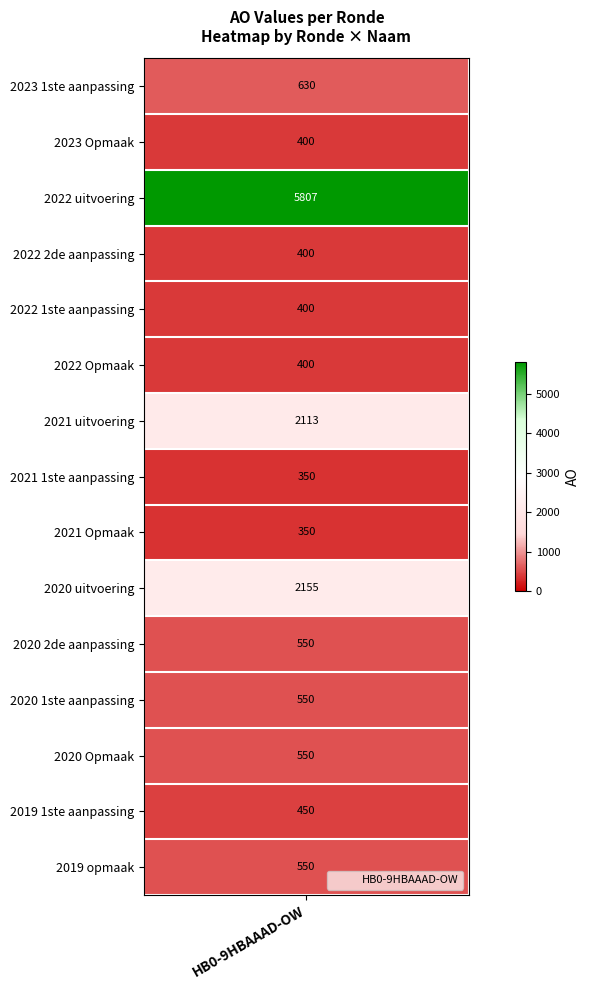

Is it true that the value at 2022 1ste aanpassing is 400?

True